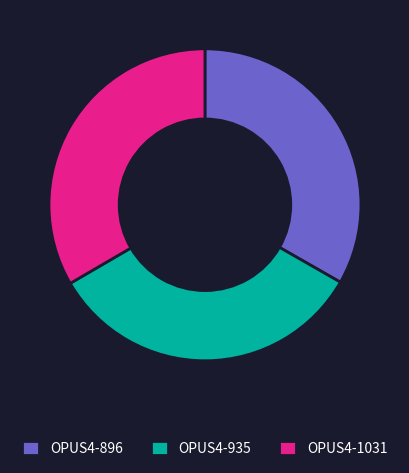

Is it true that OPUS4-935 is 33% of the pie?

True